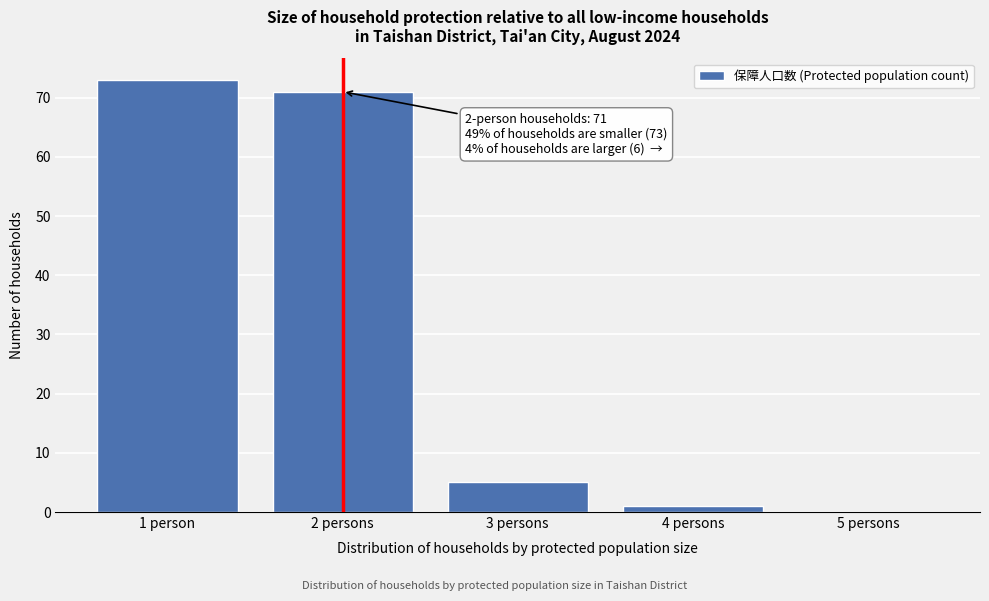

Reading left to right, transcribe all the data shown in this chart.

1 person=73	2 persons=71	3 persons=5	4 persons=1	5 persons=0